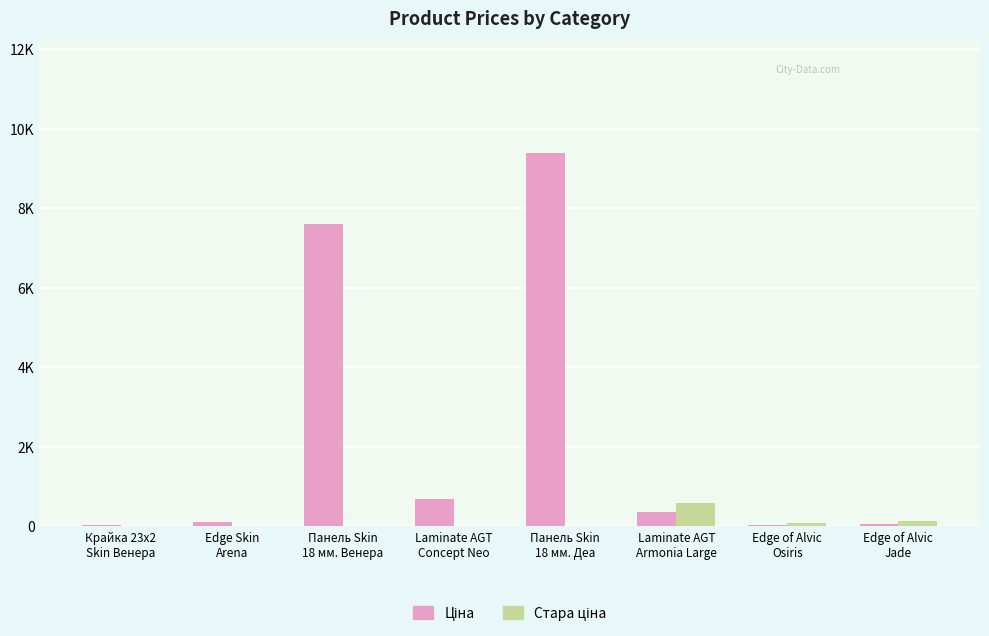

Are the bars grouped side by side (vs. stacked)?

Yes